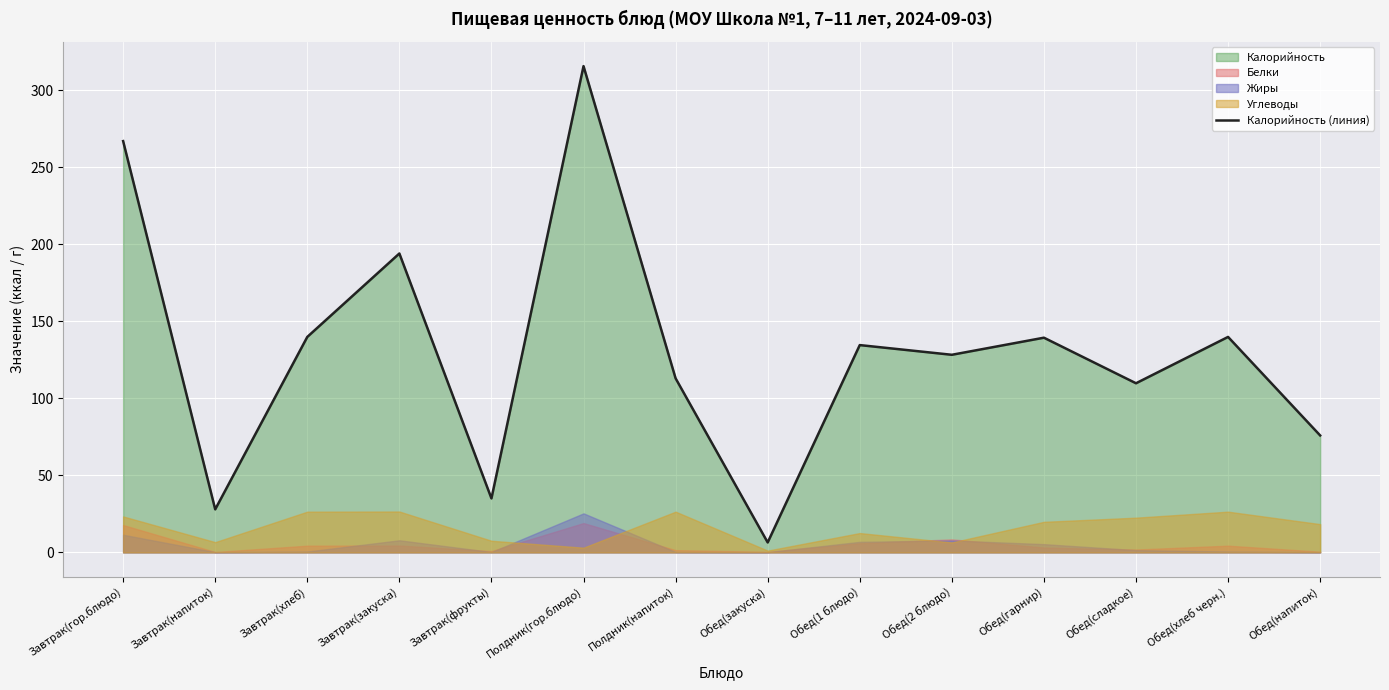

Reading left to right, what are all the values shown in this chart?

Завтрак(гор.блюдо)=267.1	Завтрак(напиток)=27.9	Завтрак(хлеб)=139.9	Завтрак(закуска)=194.1	Завтрак(фрукты)=35.0	Полдник(гор.блюдо)=315.8	Полдник(напиток)=113.0	Обед(закуска)=6.4	Обед(1 блюдо)=134.6	Обед(2 блюдо)=128.3	Обед(гарнир)=139.4	Обед(сладкое)=109.8	Обед(хлеб черн.)=139.9	Обед(напиток)=75.9